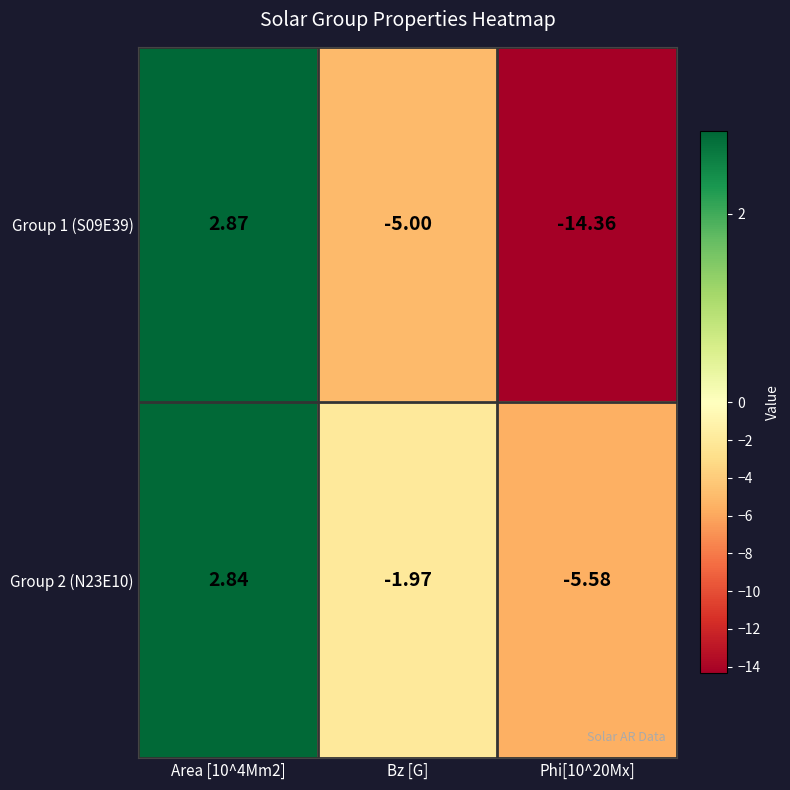

At which label is Group 1 (S09E39) closest to -5?

Bz [G]